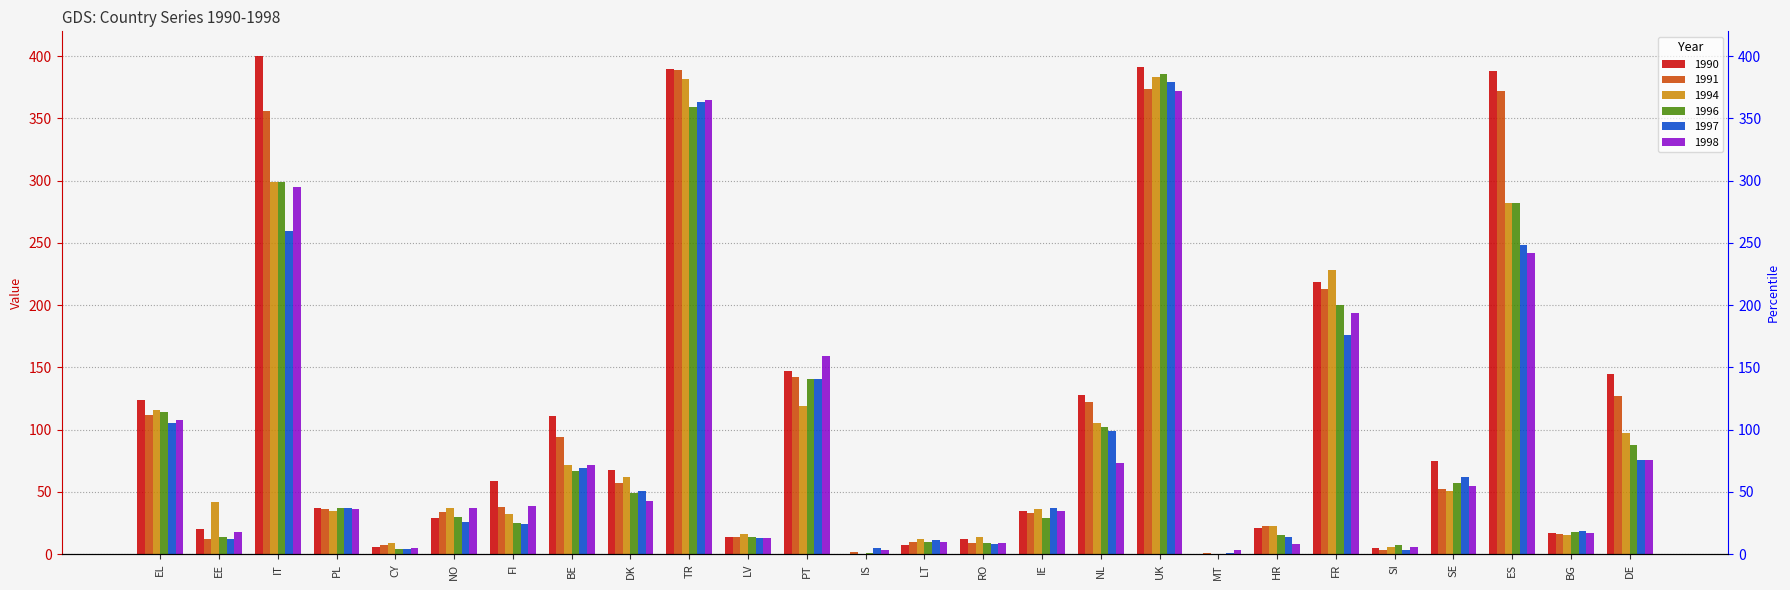

Rank the series by their maximum value, from highest to lowest.

1990, 1991, 1996, 1994, 1997, 1998